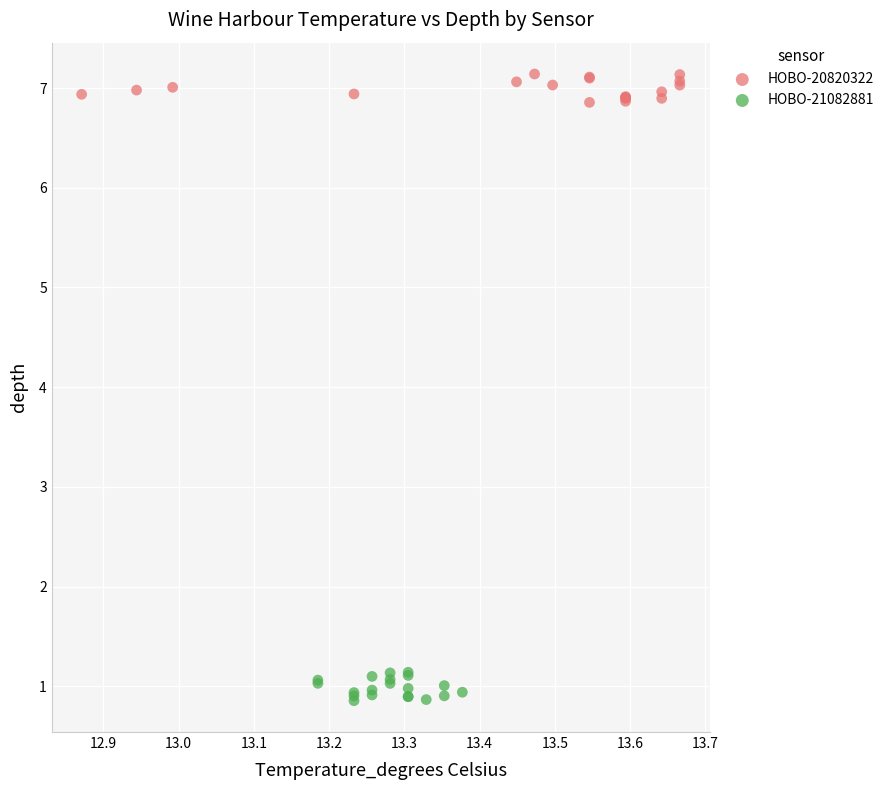

Which series contains the highest Y value?

HOBO-20820322